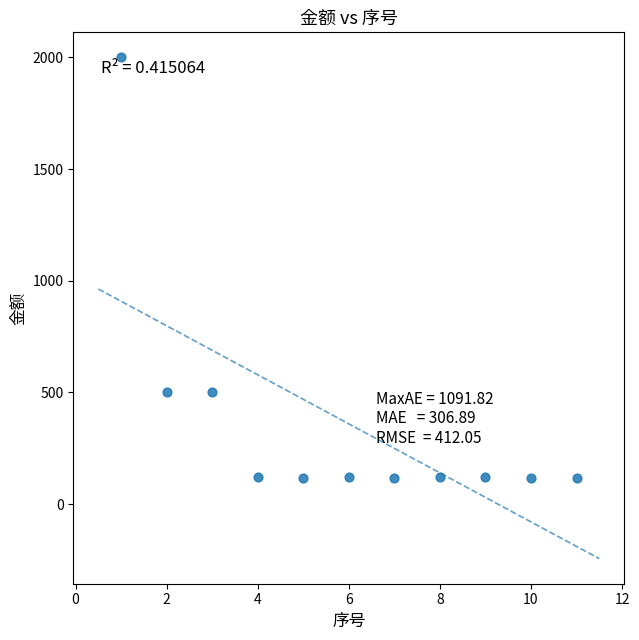

What is the average Y value?

359